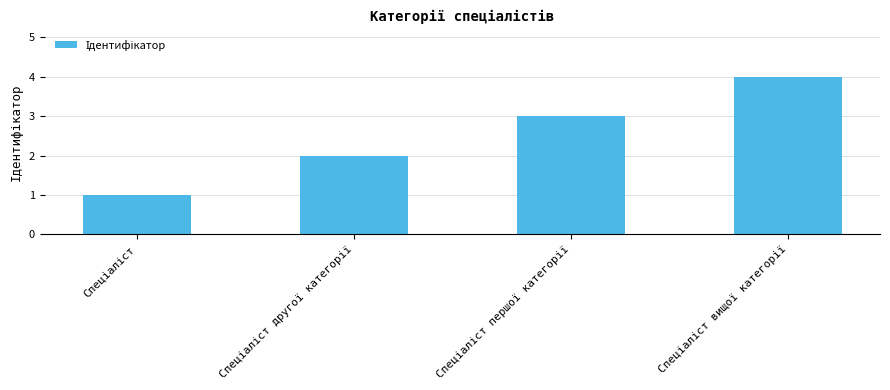

What is the difference between the maximum and minimum values?

3